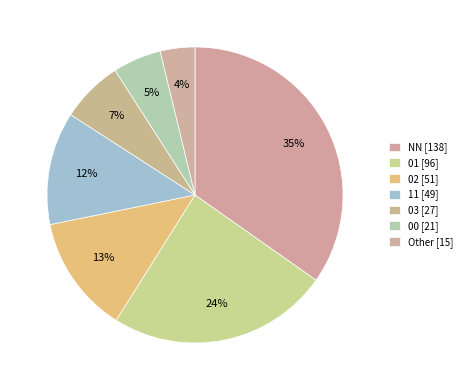

The 11 slice represents 2% of the pie. True or false?

False